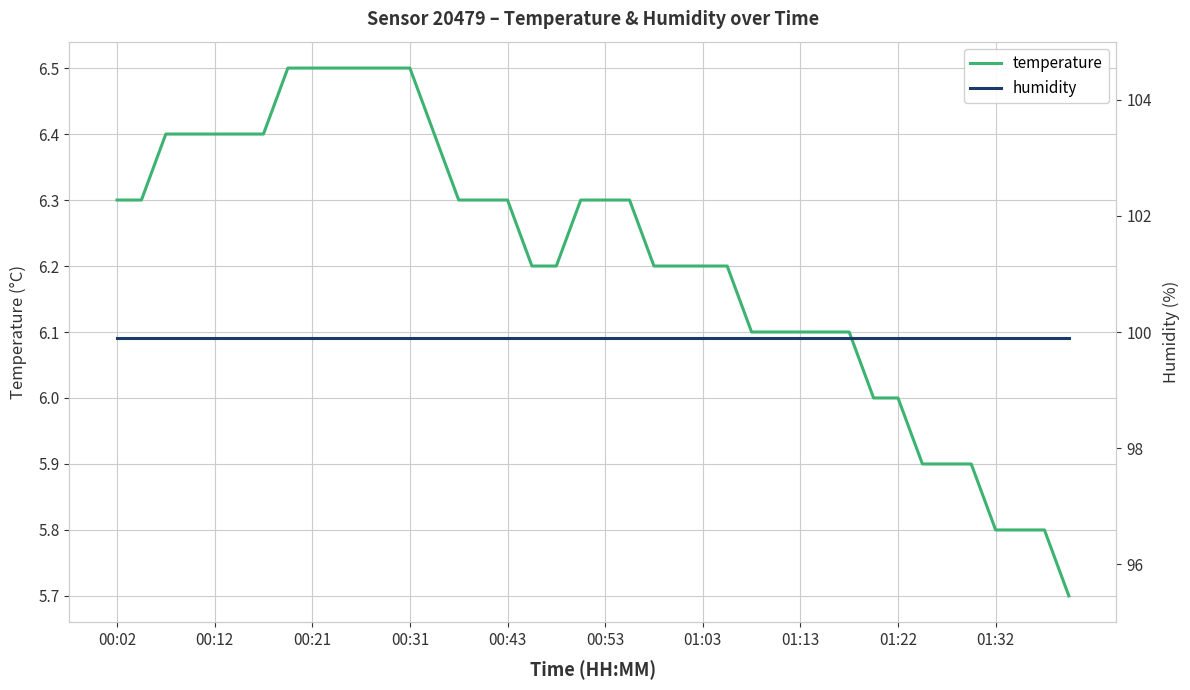

The temperature series shows 8.5 at 01:22. True or false?

False